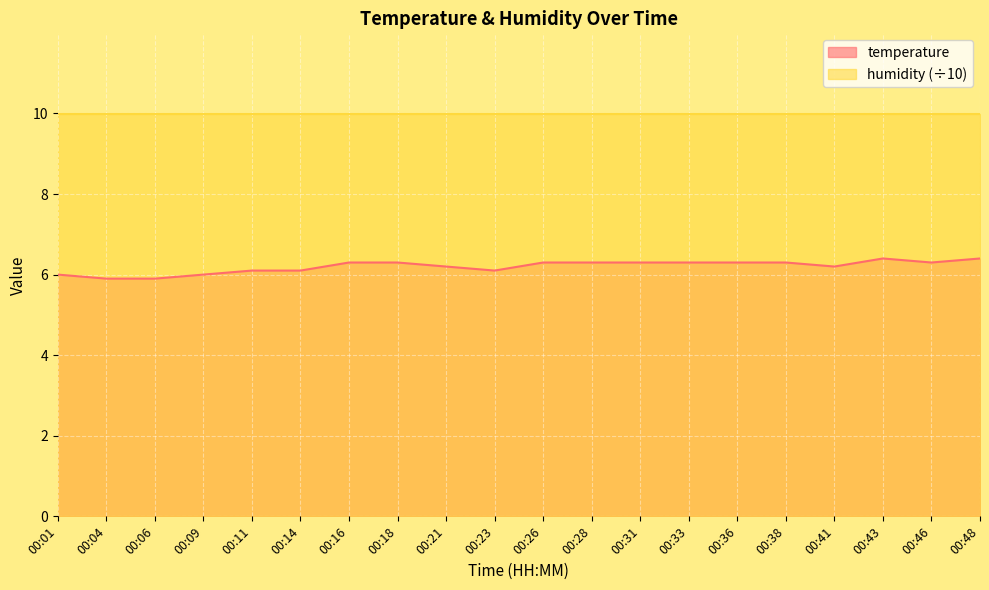

How many categories are shown in the chart?

20